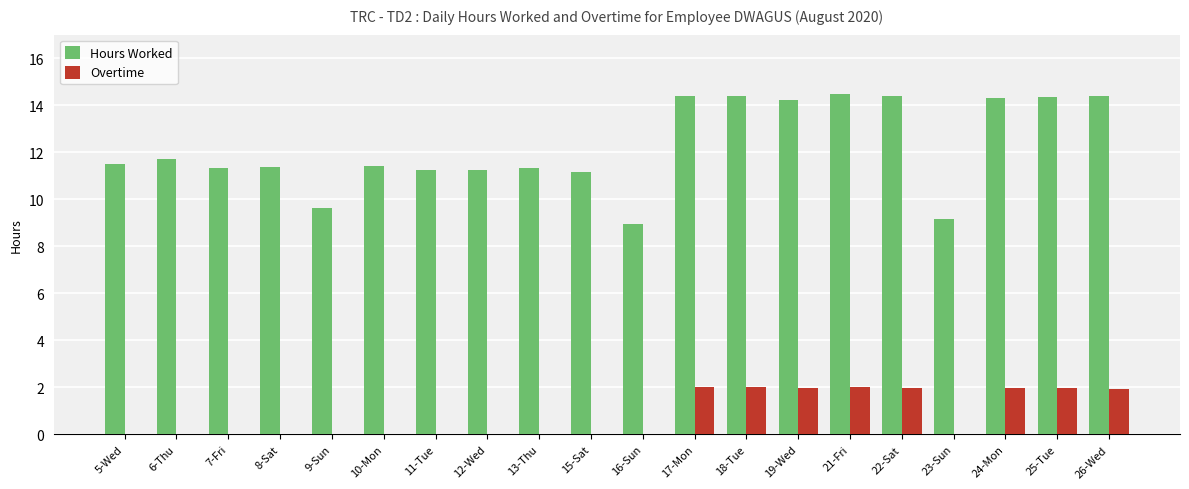

What is the total value across all series at 19-Wed?

16.2